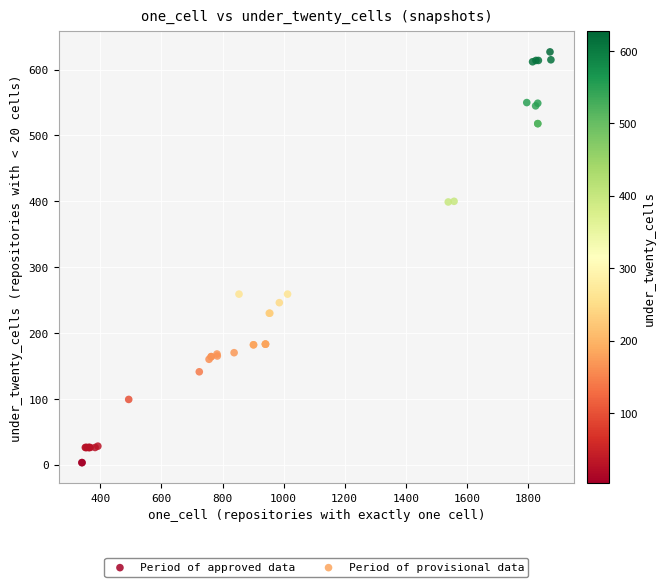

Which series reaches the minimum Y coordinate?

Period of approved data